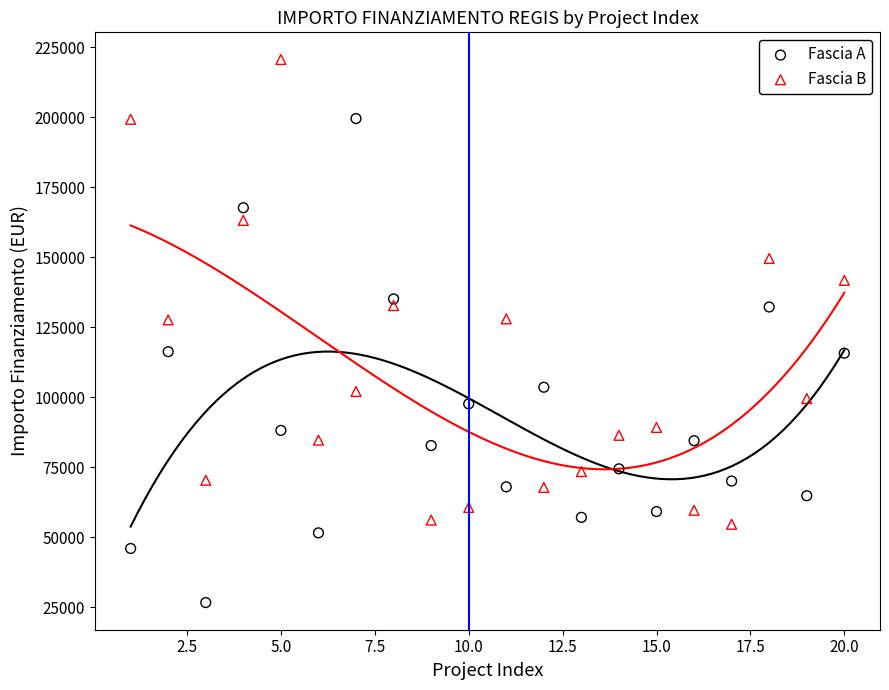

Which series reaches the maximum Y coordinate?

Fascia B